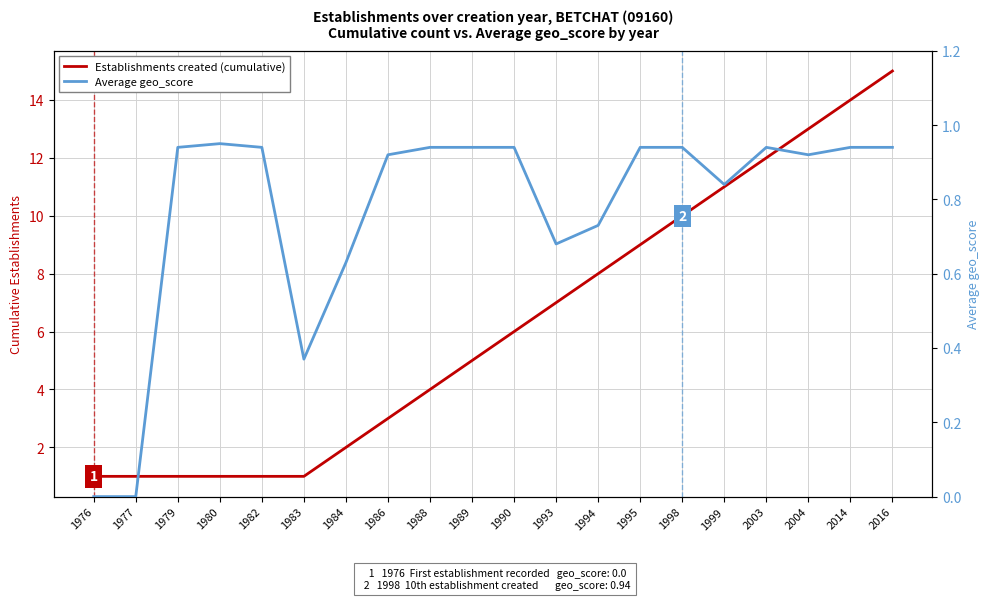

What is the difference between the highest and lowest values at 1989?

4.1